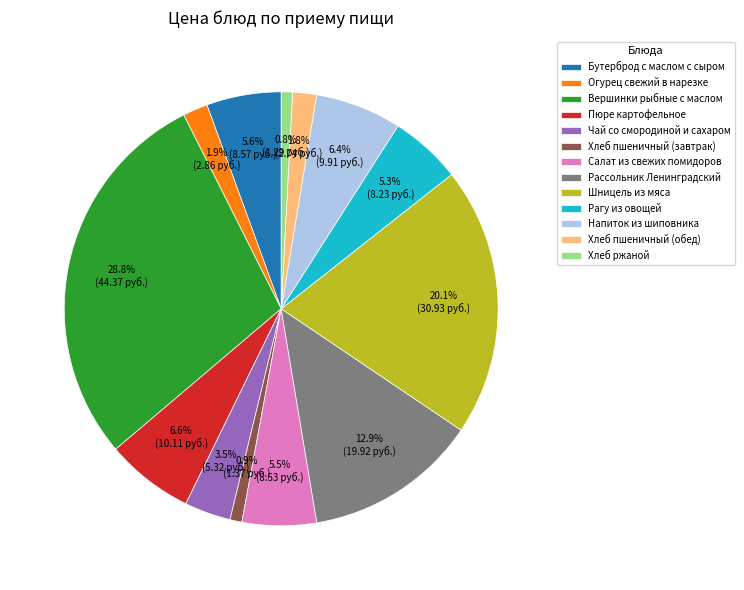

Is it true that Шницель из мяса is 28% of the pie?

False